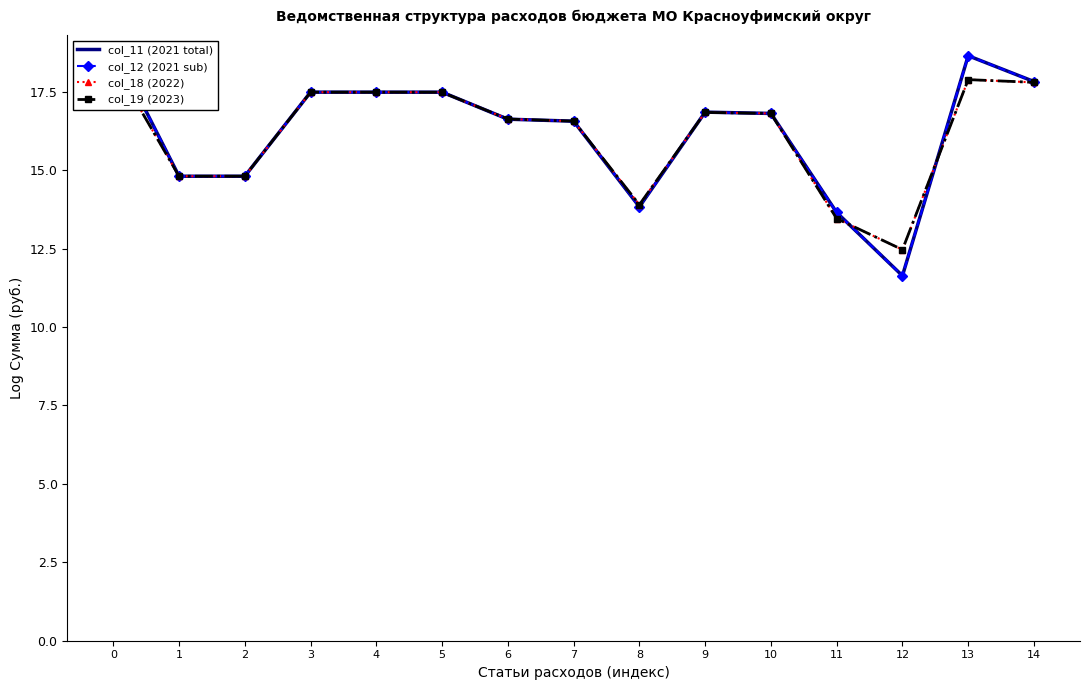

Reading right to left, what are all the values shown in this chart?

col_11 (2021 total): 14=17.8	13=18.7	12=11.6	11=13.7	10=16.8	9=16.9	8=13.8	7=16.6	6=16.6	5=17.5	4=17.5	3=17.5	2=14.8	1=14.8	0=18.9
col_12 (2021 sub): 14=17.8	13=18.7	12=11.6	11=13.7	10=16.8	9=16.9	8=13.8	7=16.6	6=16.6	5=17.5	4=17.5	3=17.5	2=14.8	1=14.8	0=18.9
col_18 (2022): 14=17.8	13=17.9	12=12.5	11=13.5	10=16.8	9=16.8	8=13.9	7=16.6	6=16.6	5=17.5	4=17.5	3=17.5	2=14.8	1=14.8	0=18.4
col_19 (2023): 14=17.8	13=17.9	12=12.5	11=13.5	10=16.8	9=16.8	8=13.9	7=16.6	6=16.6	5=17.5	4=17.5	3=17.5	2=14.8	1=14.8	0=18.4